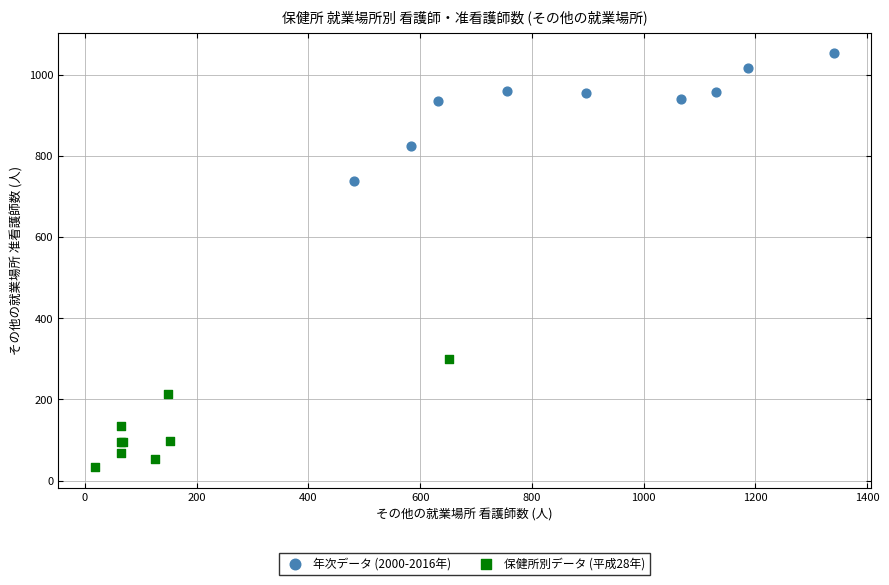

What are all the series names shown in the legend?

年次データ (2000-2016年), 保健所別データ (平成28年)